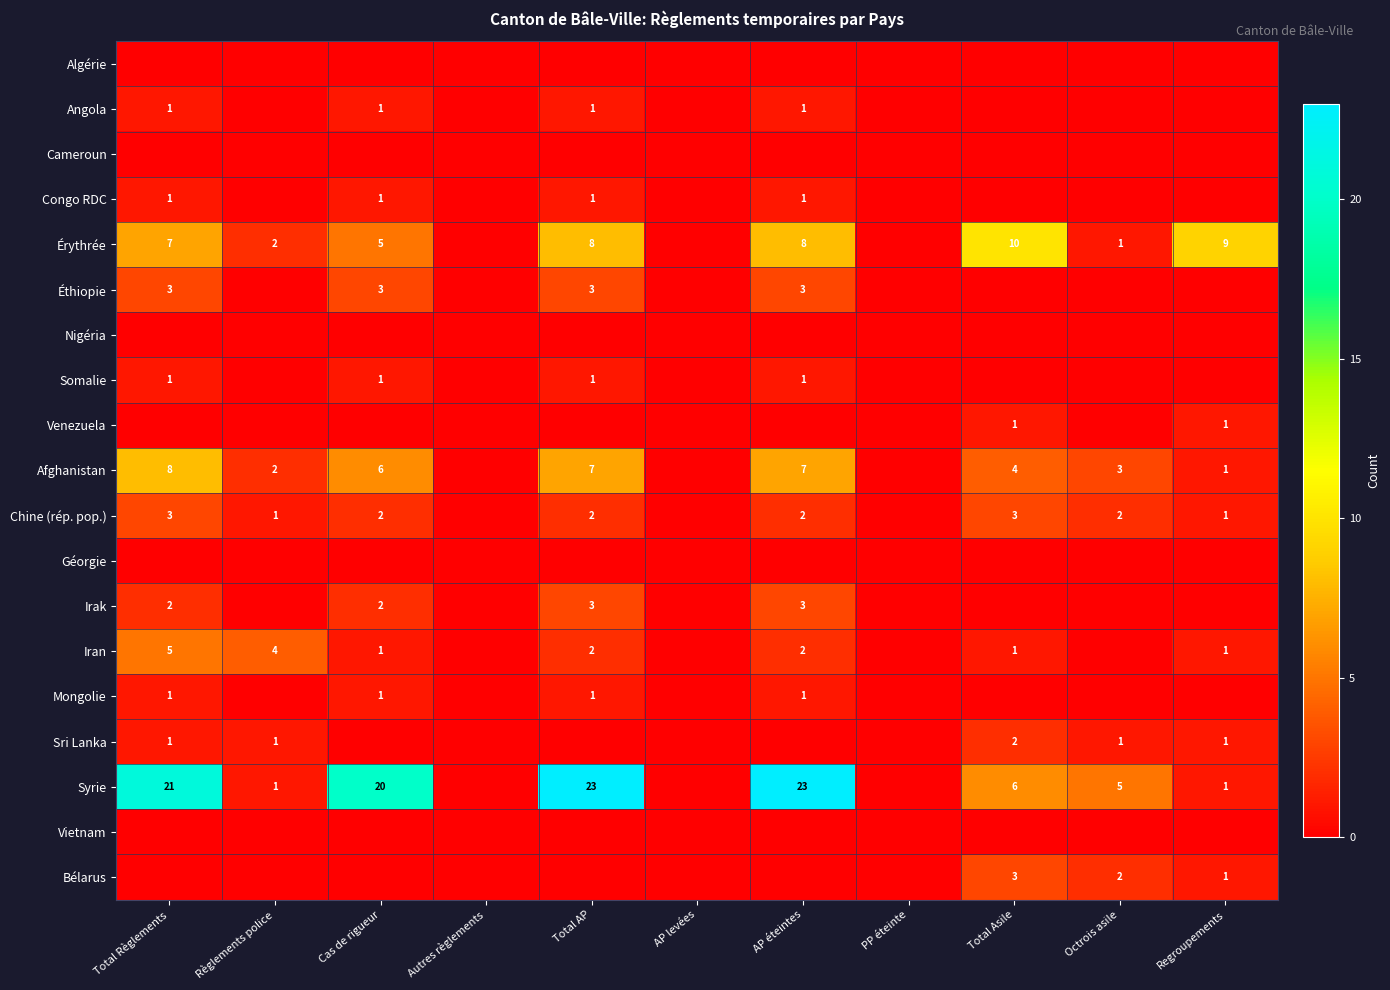

Is it true that Iran equals 5 at Total Règlements?

True